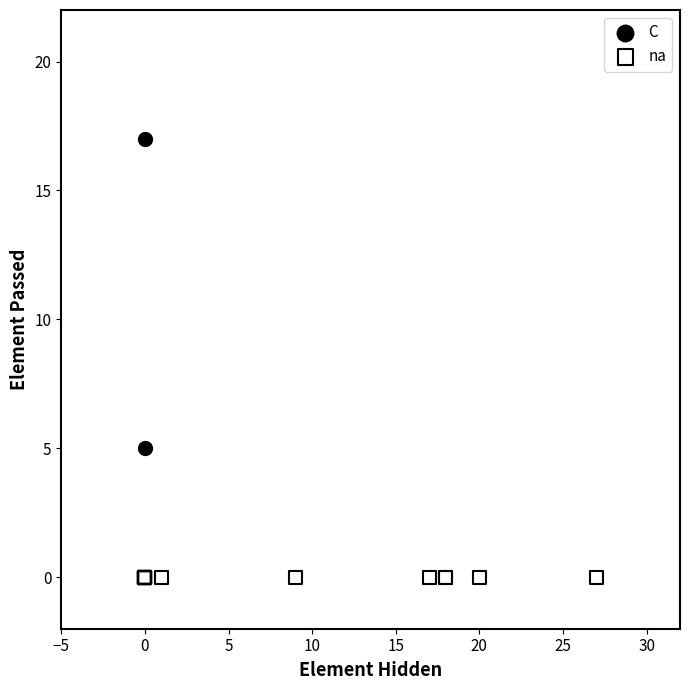

Which series reaches the minimum Y coordinate?

na